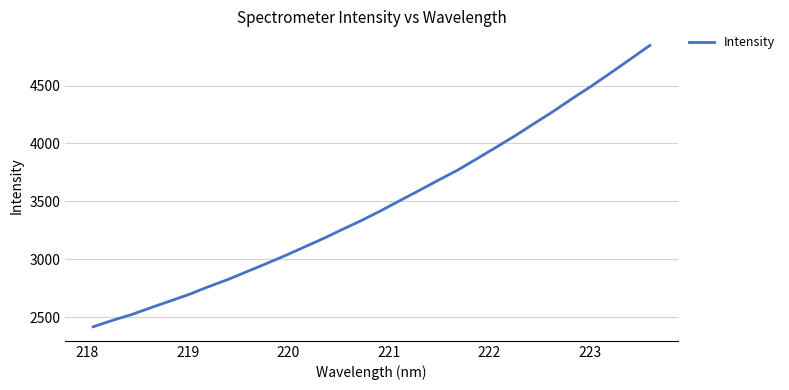

Does the chart have visible grid lines?

Yes